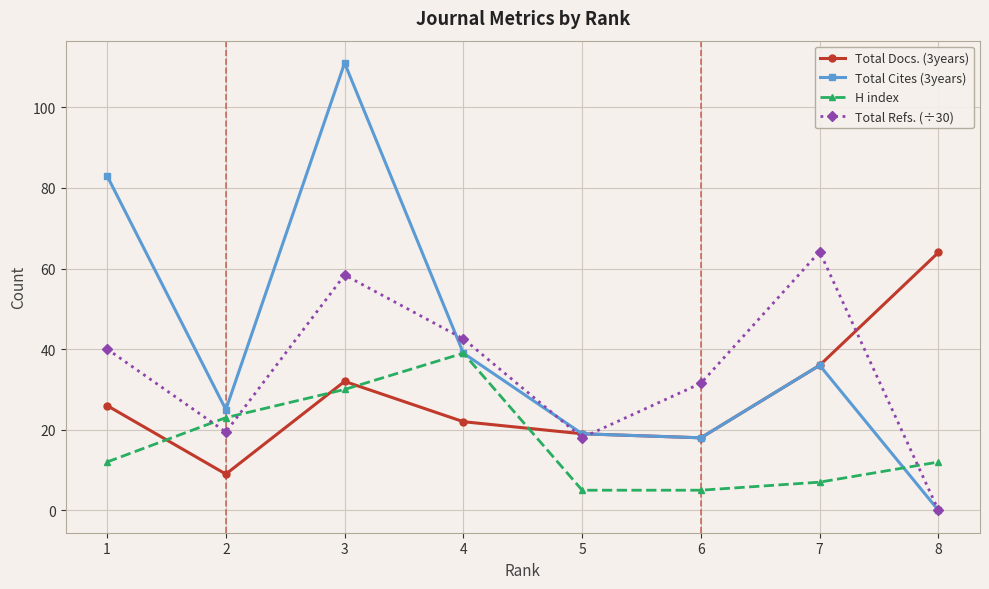

Reading left to right, extract all data points from this chart.

Total Docs. (3years): 26.0	9.0	32.0	22.0	19.0	18.0	36.0	64.0
Total Cites (3years): 83.0	25.0	111.0	39.0	19.0	18.0	36.0	0.0
H index: 12.0	23.0	30.0	39.0	5.0	5.0	7.0	12.0
Total Refs. (÷30): 40.0	19.4	58.4	42.6	18.0	31.5	64.2	0.0